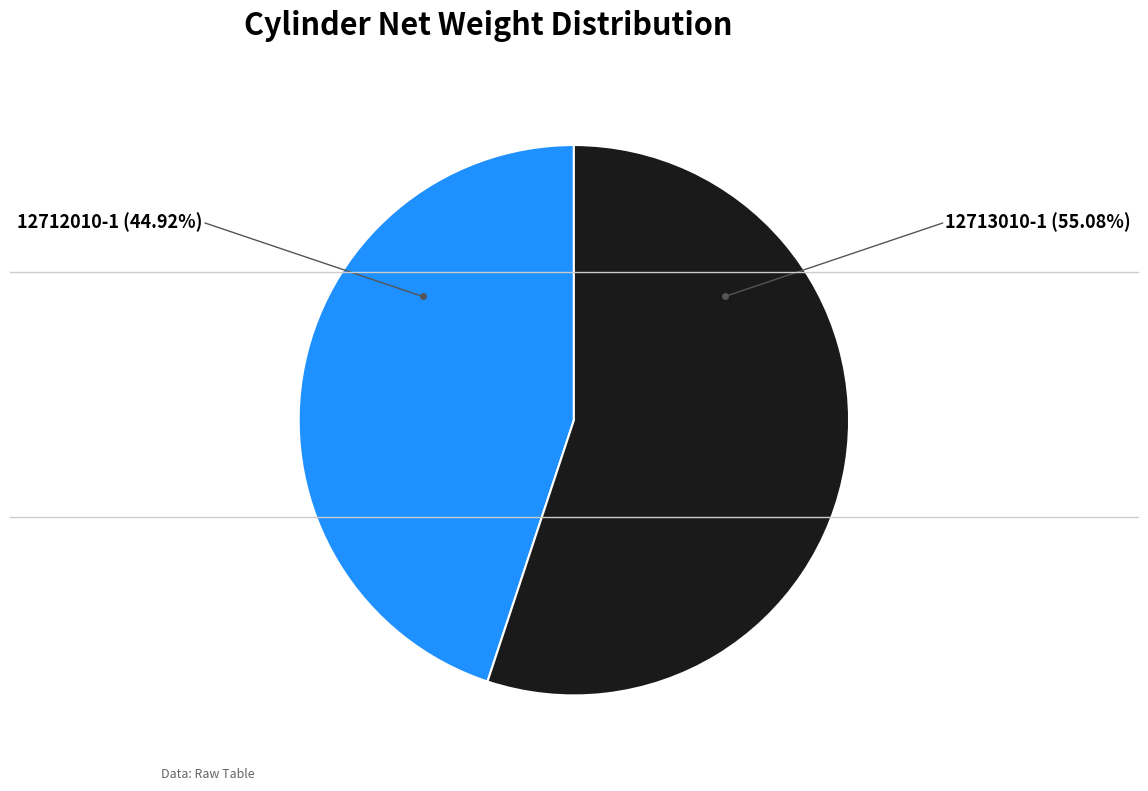

How many slices are in this pie chart?

2